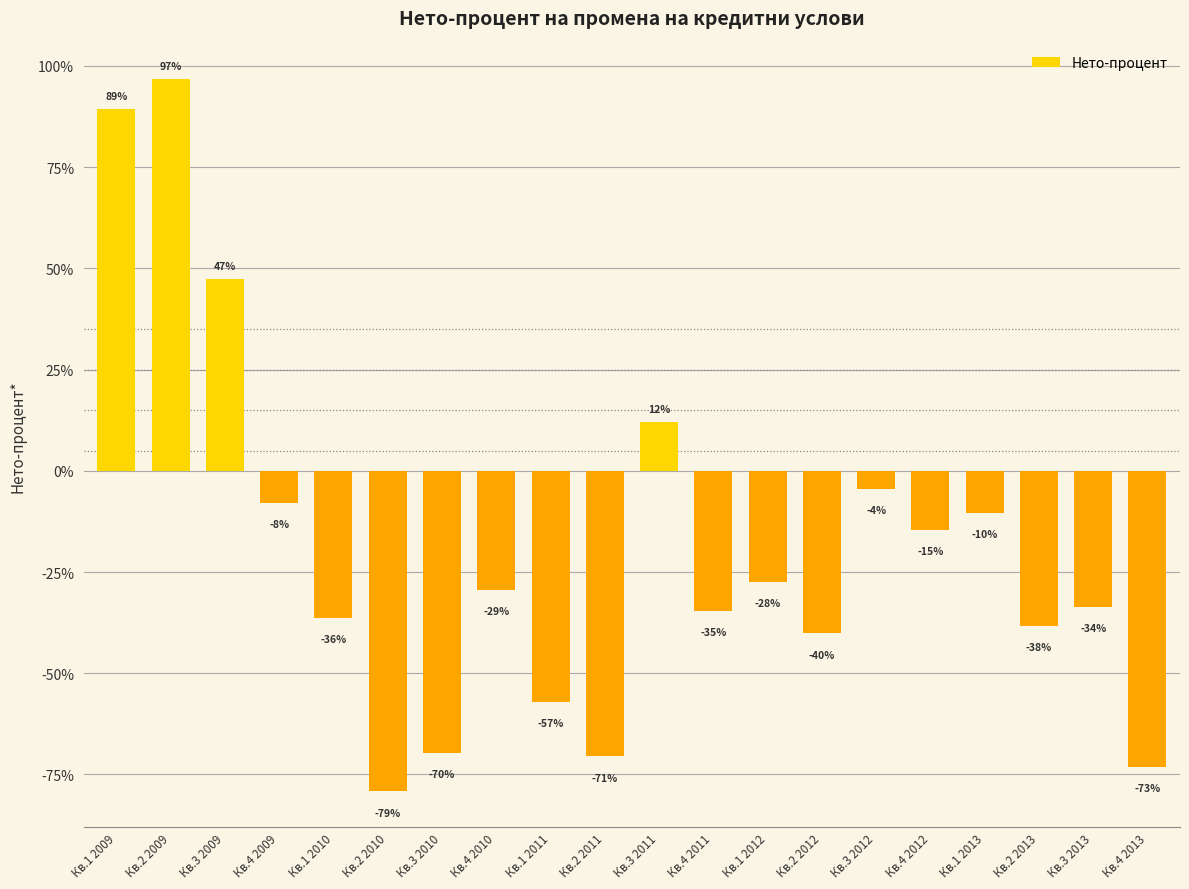

How many bars are there in total?

20